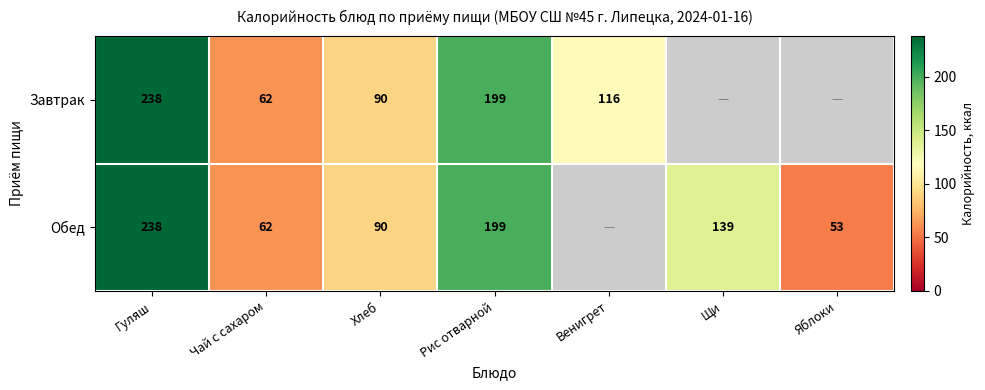

True or false: Завтрак has a value of 238 at Гуляш.

True